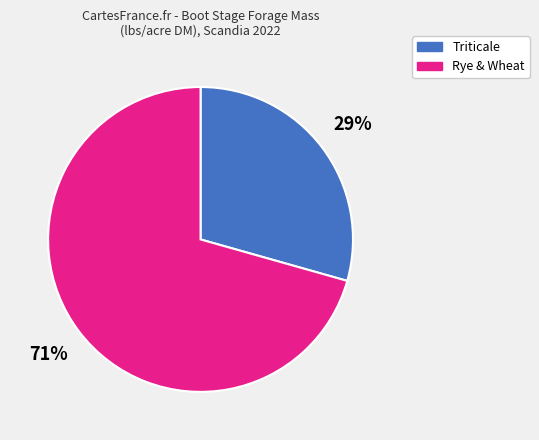

To the nearest percent, what is the average slice percentage?

50%